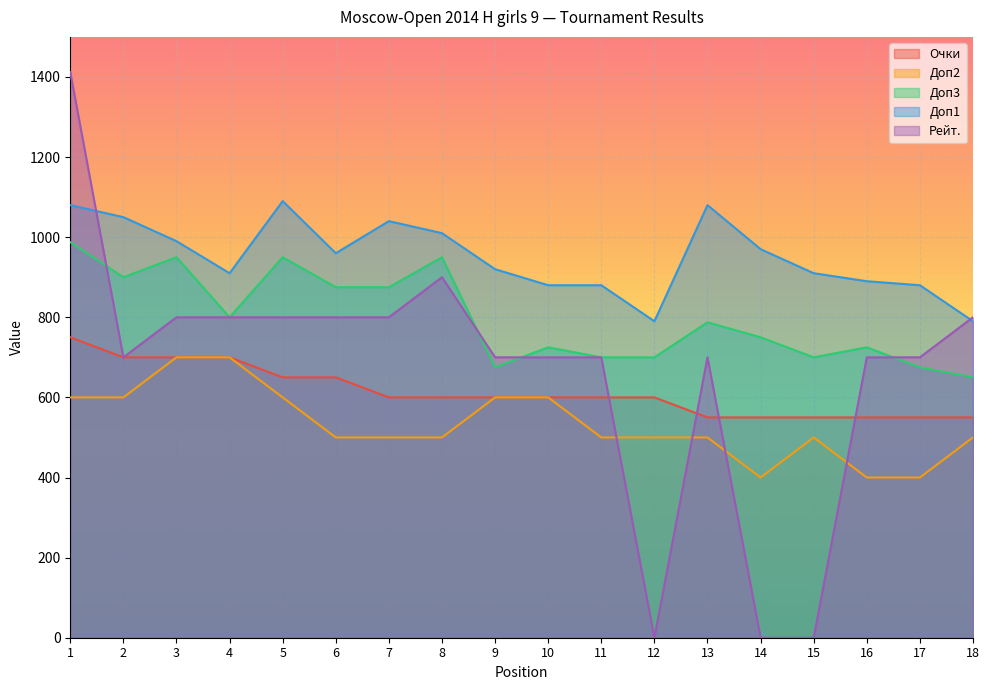

True or false: Доп2 and Доп3 cross at least once.

False